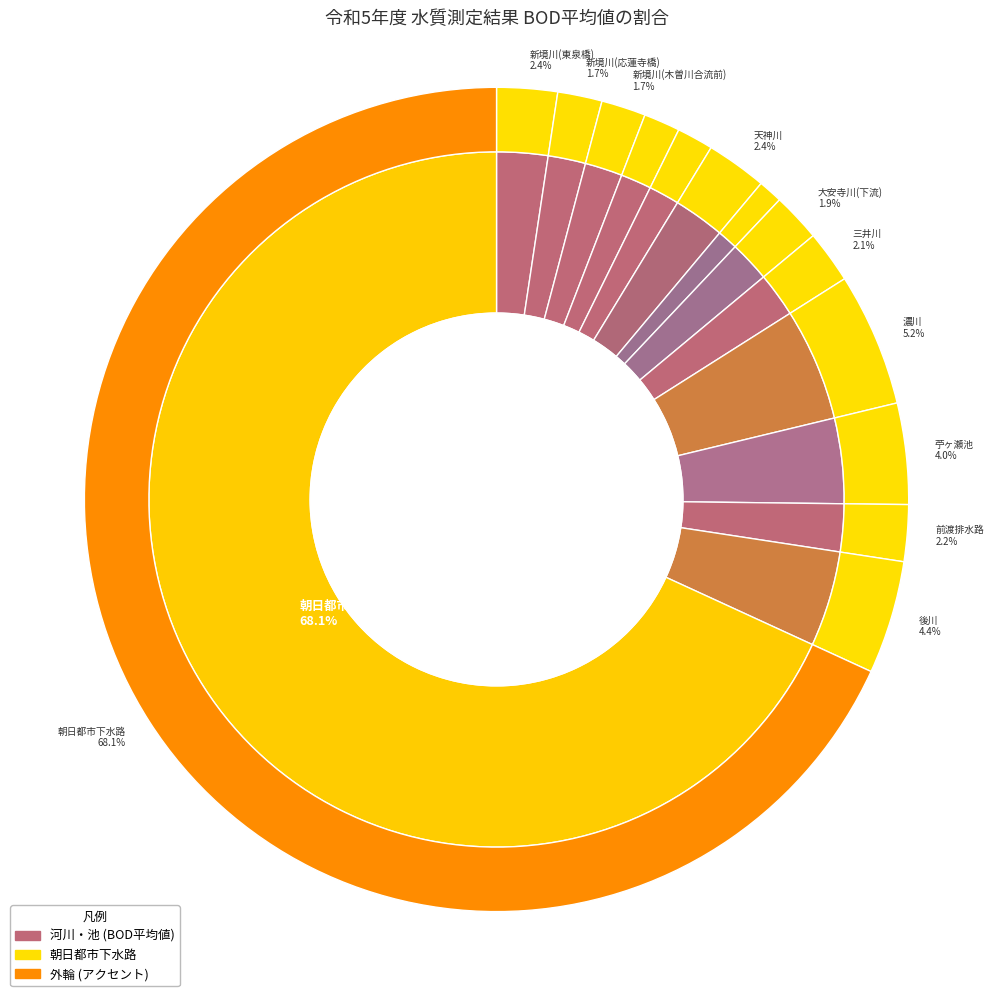

Does any single category account for the majority?

Yes